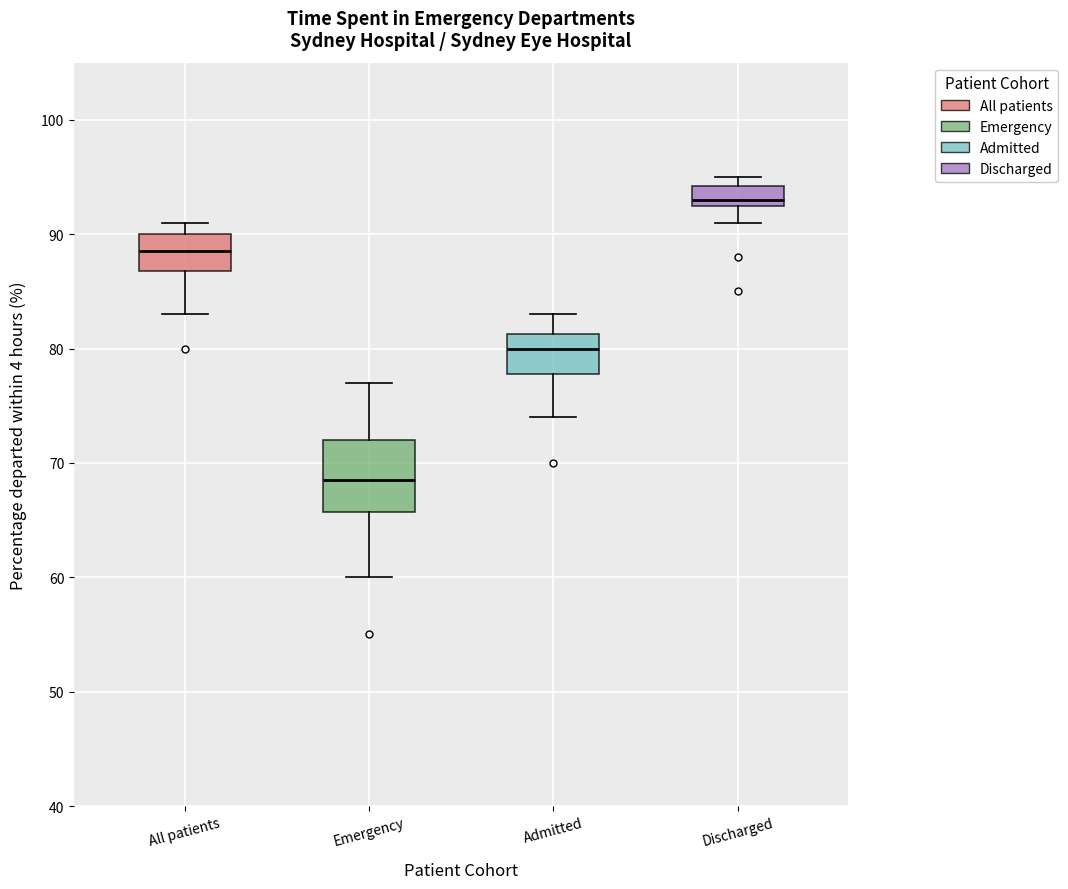

Comparing the boxes themselves (not the whiskers), which one is the tallest?

Emergency